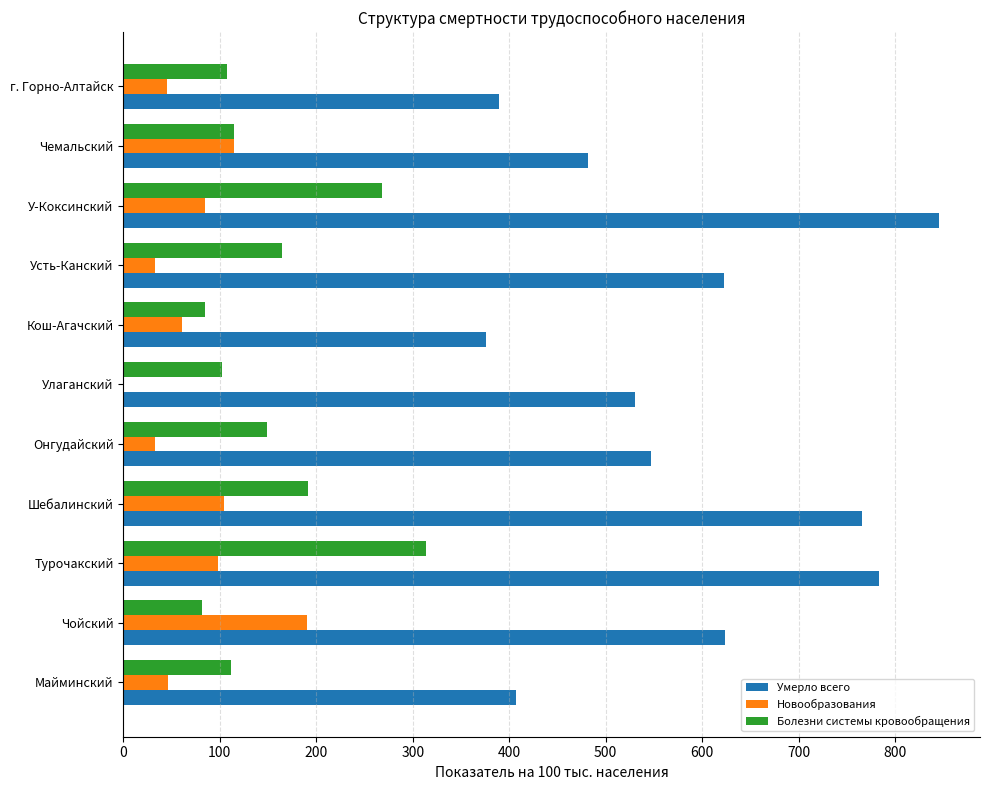

What is the approximate value of Умерло всего at Улаганский?

530.0